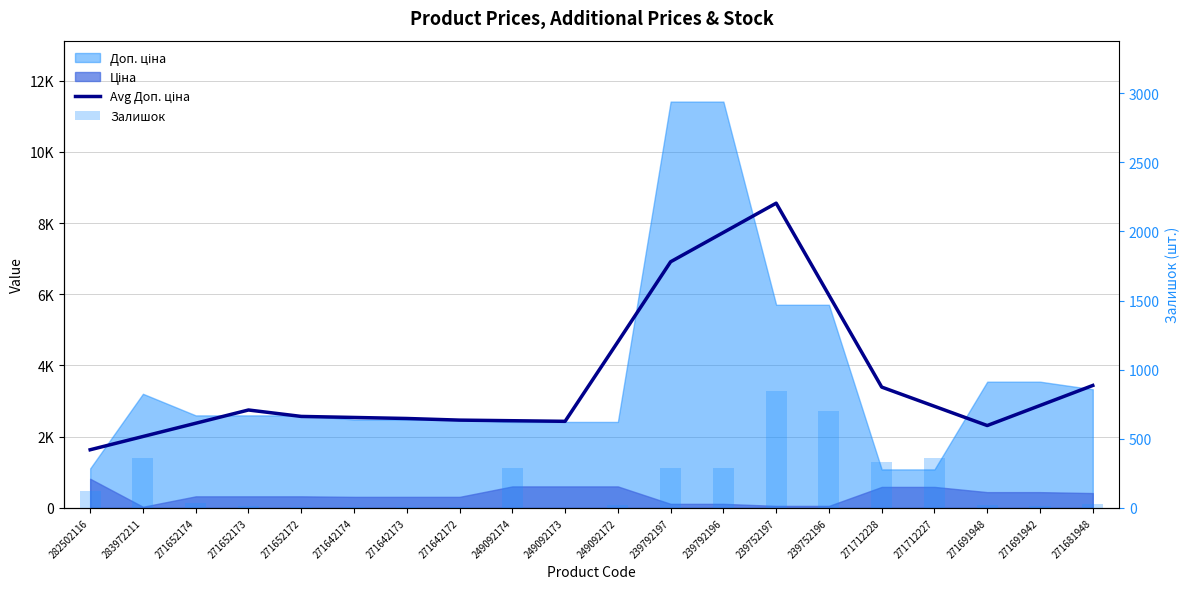

What is the difference between the second highest and second lowest values in the Avg Доп. ціна series?

5729.5